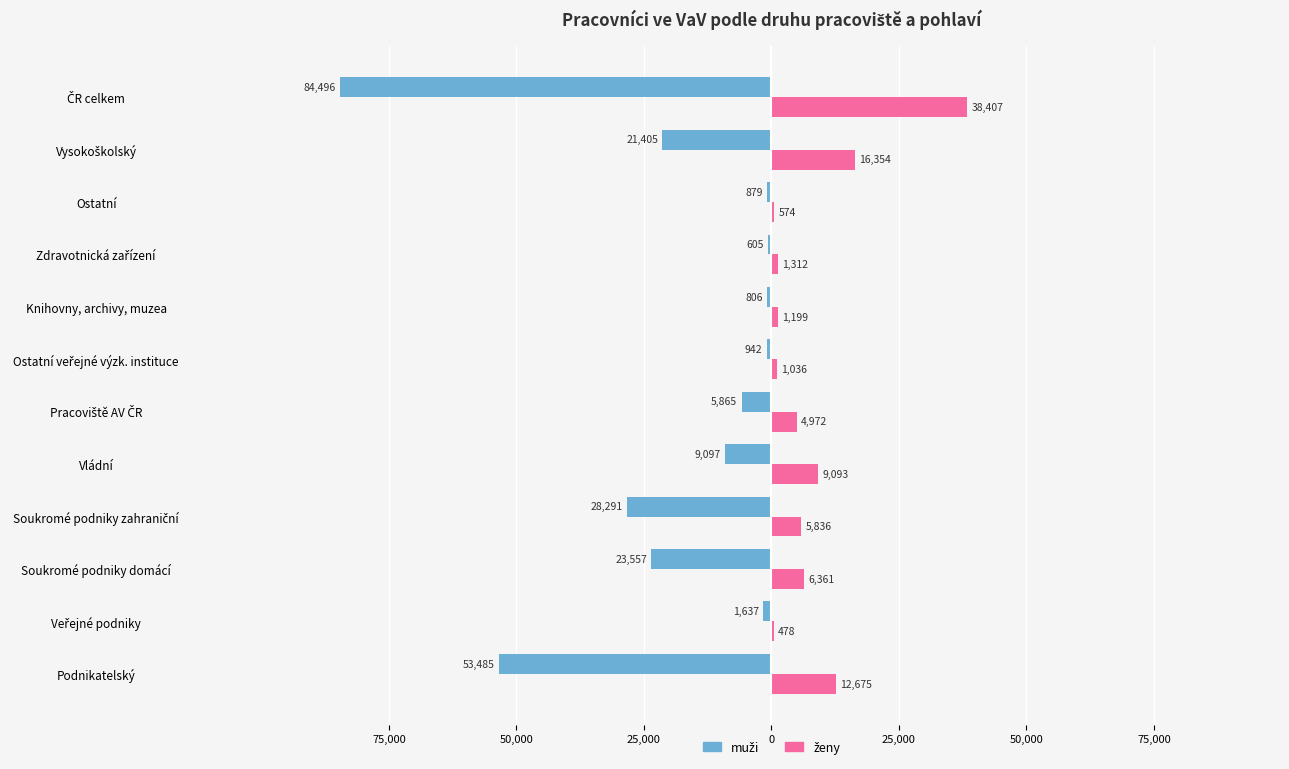

Reading left to right, transcribe all the data shown in this chart.

muži: -53485	-1637	-23557	-28291	-9097	-5865	-942	-806	-605	-879	-21405	-84496
ženy: 12675	478	6361	5836	9093	4972	1036	1199	1312	574	16354	38407